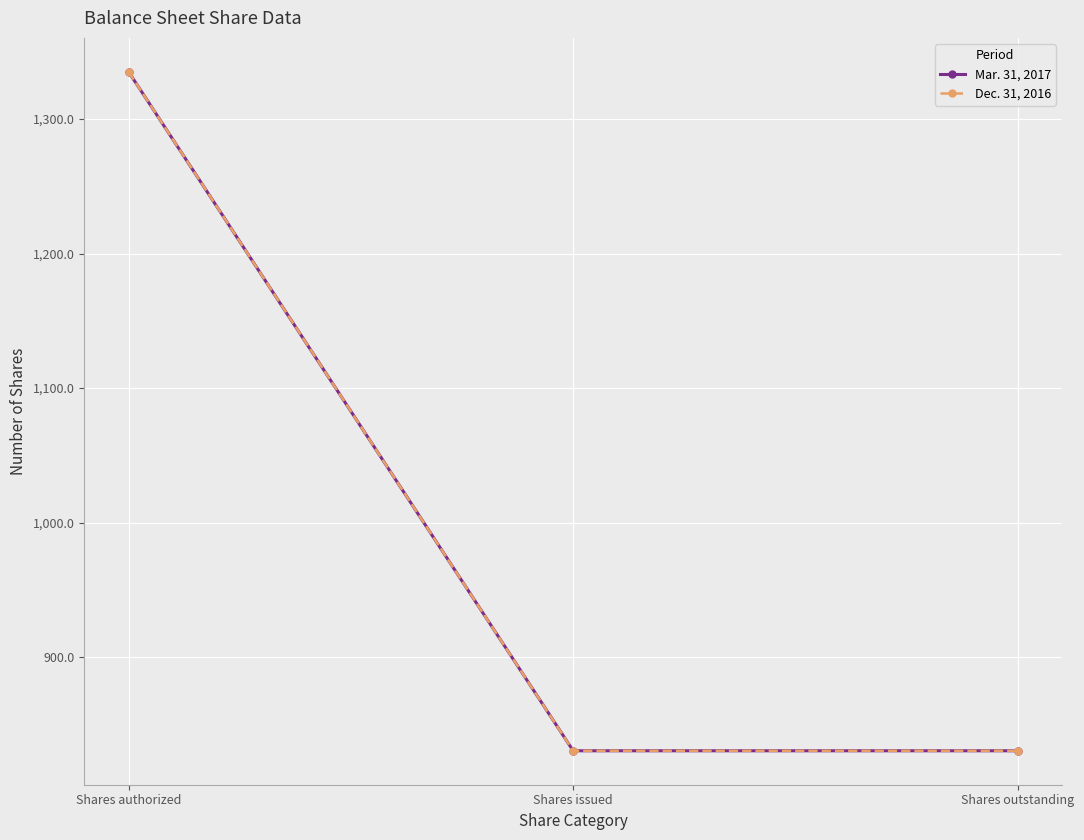

Read the Dec. 31, 2016 value at Shares outstanding.

830.6